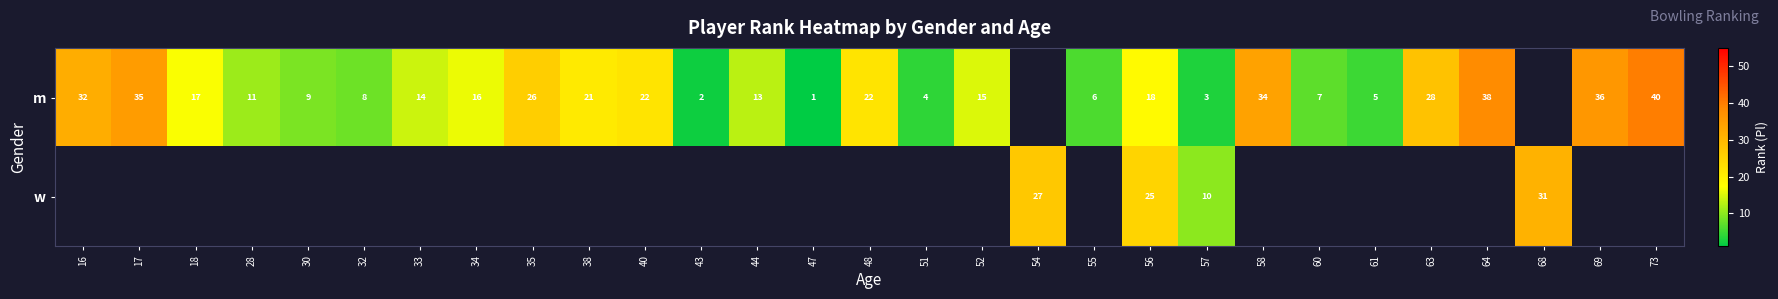

The value of m at 38 is 11.8. True or false?

False